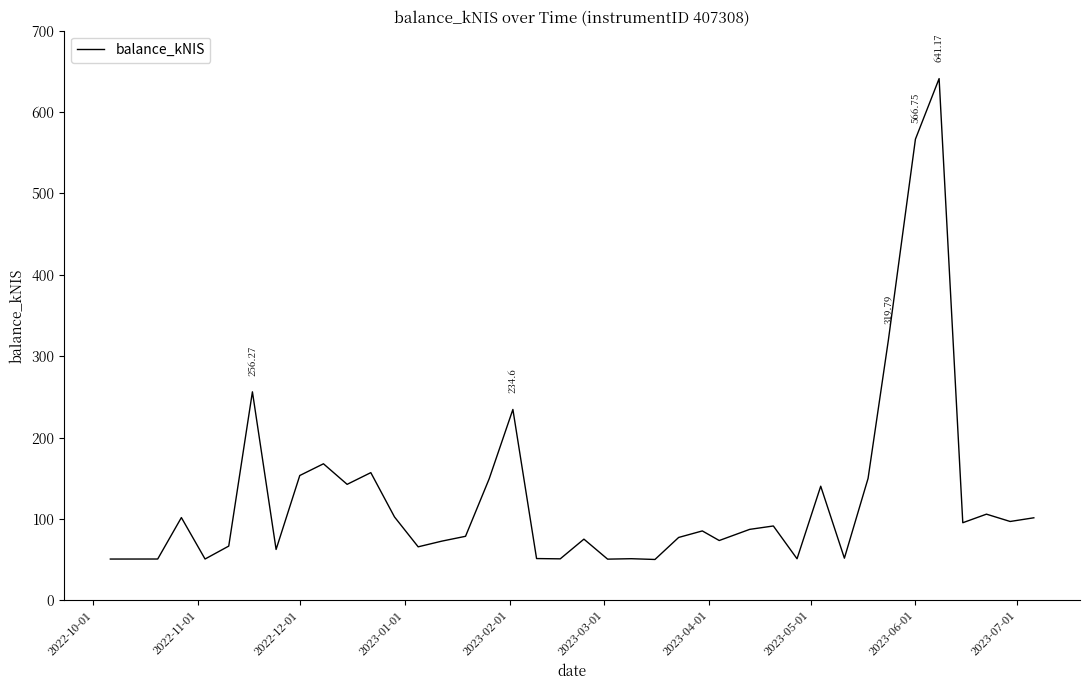

What is the greatest value displayed?

641.2